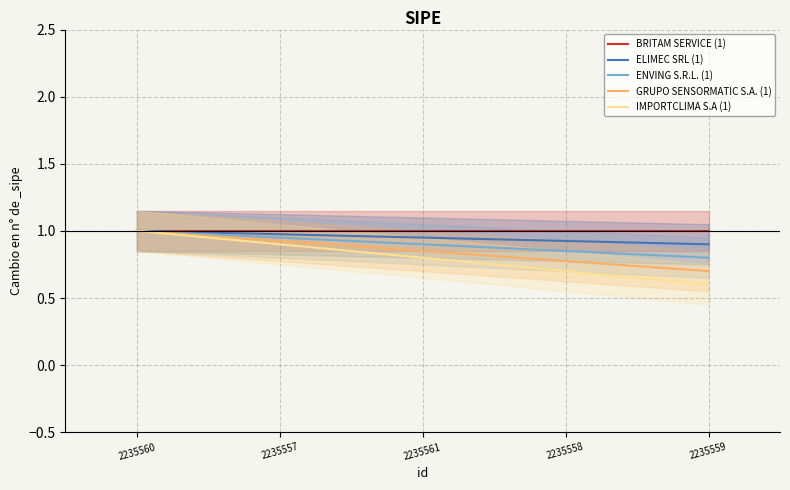

Which category has the lowest value across all series?

2235559